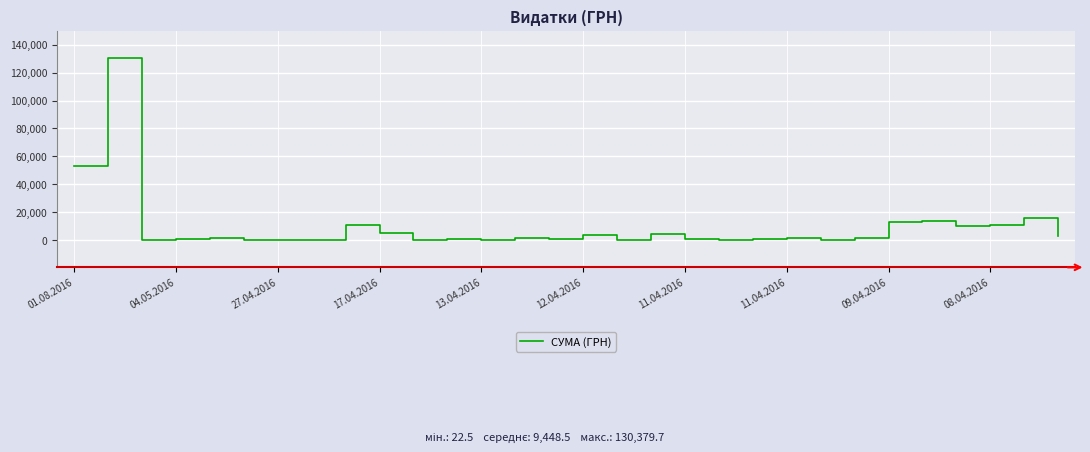

What is the maximum value shown in the chart?

130379.7